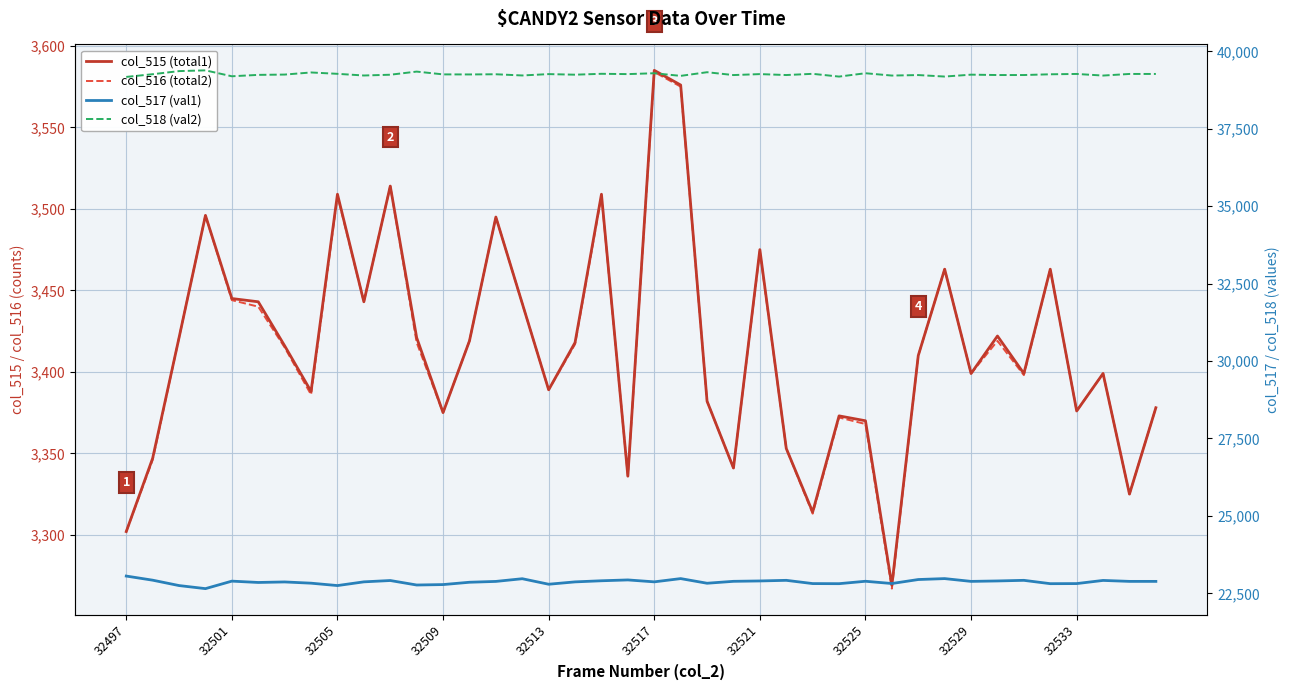

What is the sum of the col_516 (total2) values at 22 and 35?

6845